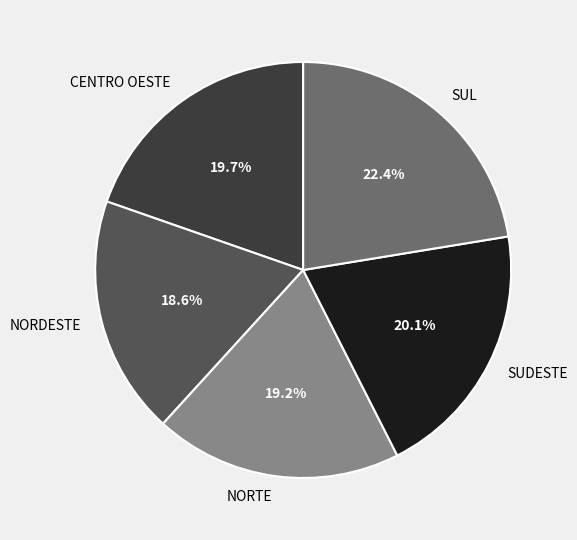

The SUDESTE slice represents 20% of the pie. True or false?

True